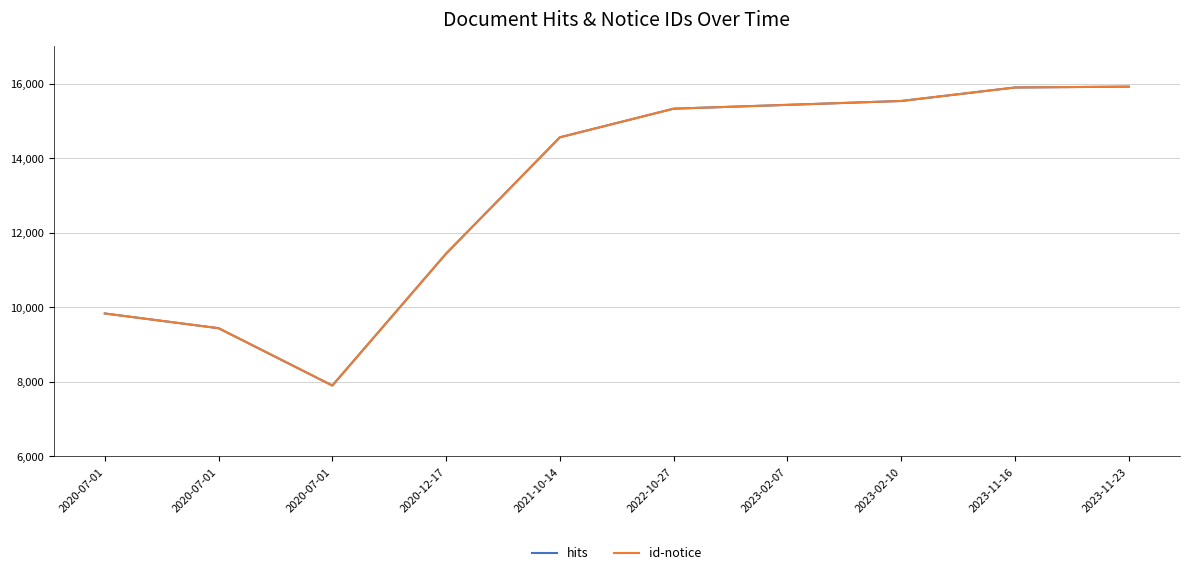

At which category is the sum across all series the highest?

2023-11-23